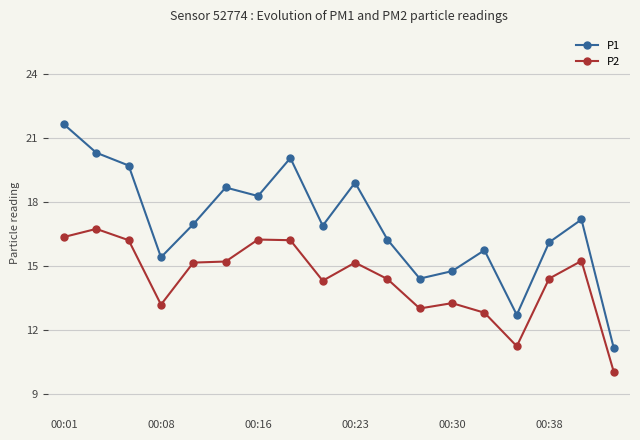

What is the value of the P1 point at the 14th from the left?

15.7